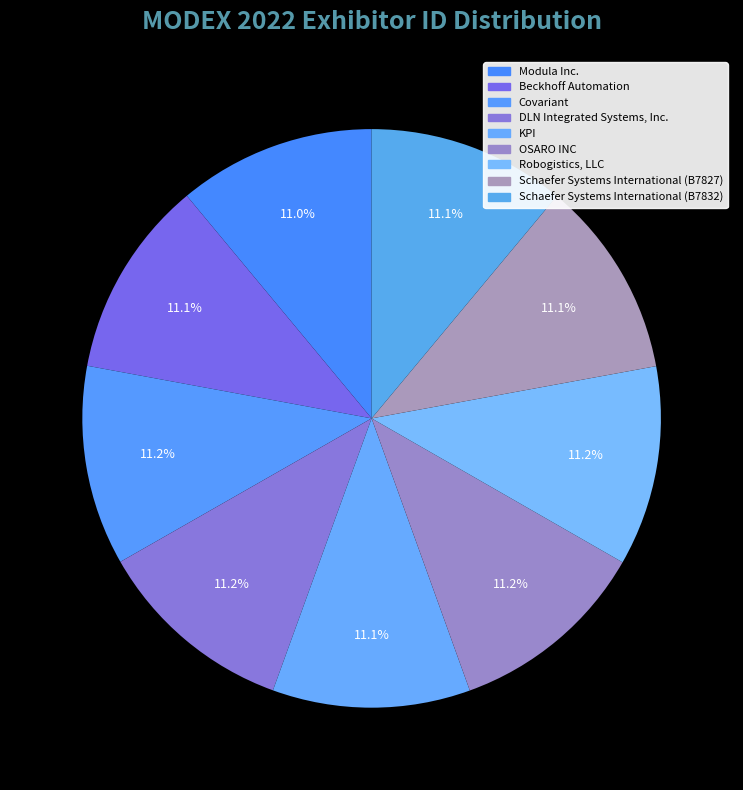

Approximately how many times larger is the value at Modula Inc. compared to DLN Integrated Systems, Inc.?

1.0